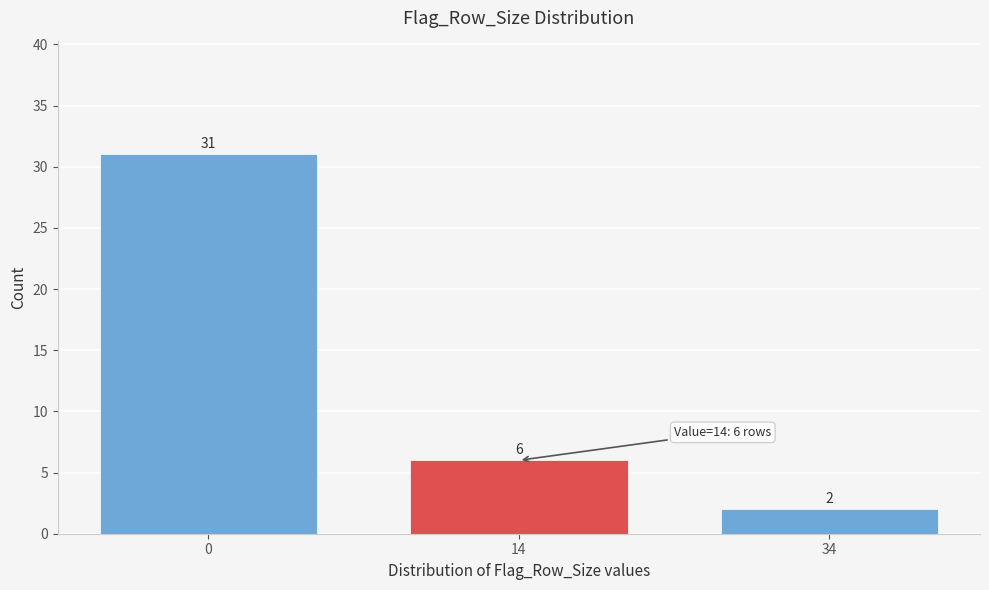

Reading left to right, list all the values displayed in this chart.

31	6	2